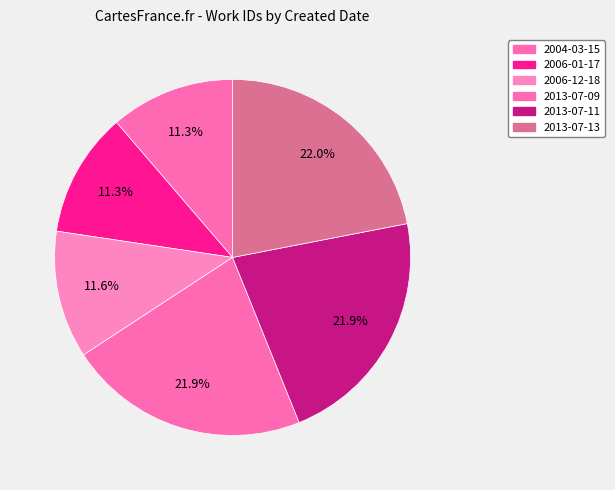

How many segments does this pie chart have?

6